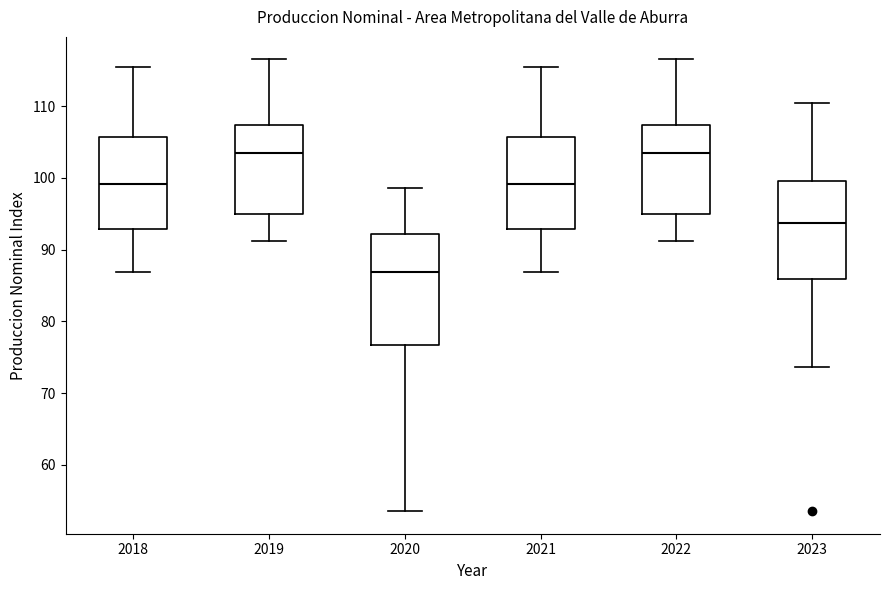

Reading left to right, transcribe this box plot: for each box, give where its median line is, the range the box spans, and where its two whiskers end, as read against the y-axis. The values are not printed on the chart, so give them approximately, as read against the axis.

2018: median 99, box 93 to 106, whiskers 87 to 115
2019: median 104, box 95 to 107, whiskers 91 to 117
2020: median 87, box 77 to 92, whiskers 54 to 99
2021: median 99, box 93 to 106, whiskers 87 to 115
2022: median 104, box 95 to 107, whiskers 91 to 117
2023: median 94, box 86 to 100, whiskers 74 to 110